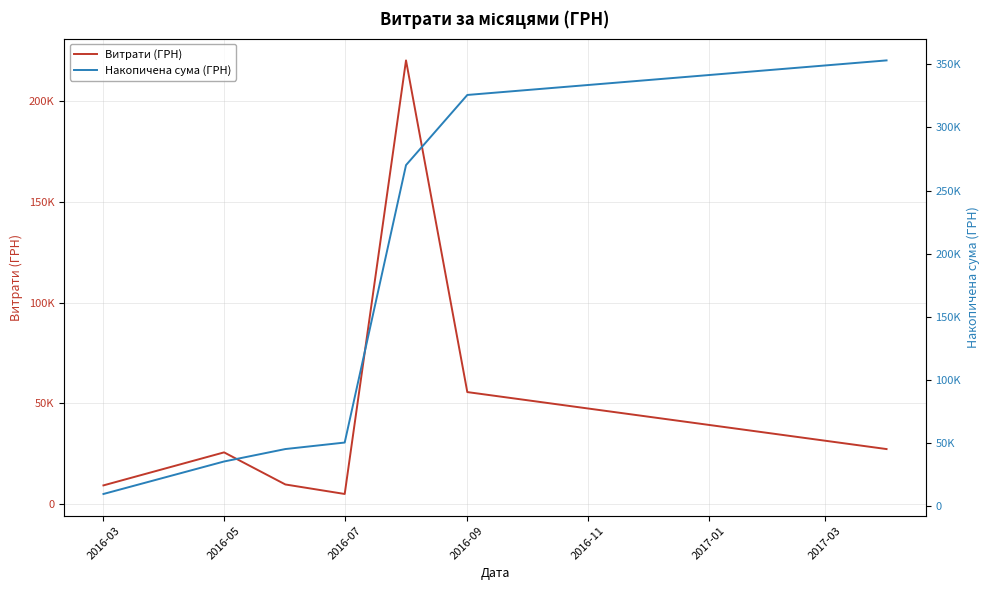

What is the average value of the Витрати (ГРН) series?

50456.7